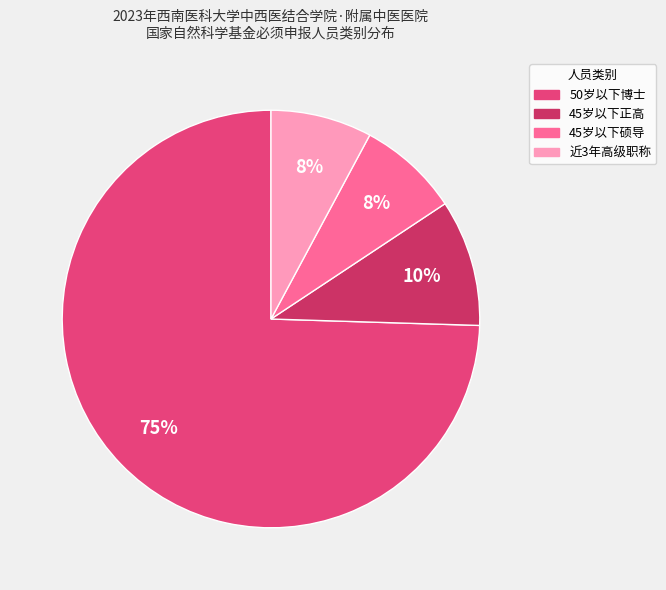

Which has a higher value, 50岁以下博士 or 45岁以下硕导?

50岁以下博士